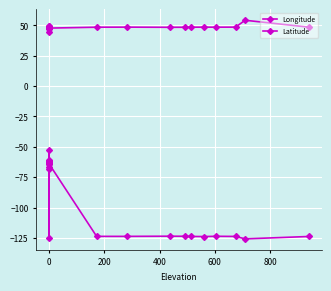

What is the difference between the maximum and minimum values in the Latitude series?

10.0